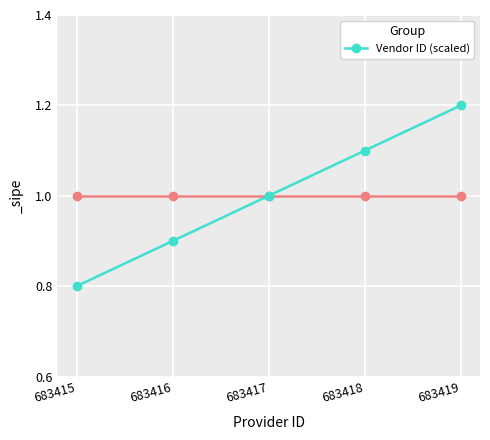

Reading left to right, extract all data points from this chart.

0.8	0.9	1.0	1.1	1.2